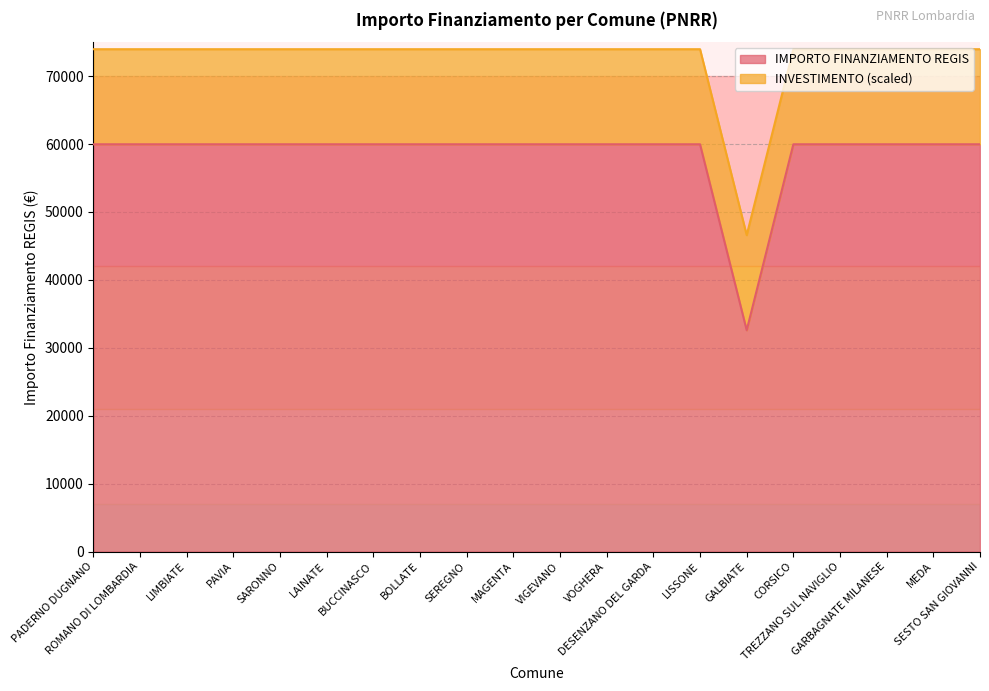

Rank the categories by value from lowest to highest.

GALBIATE, PADERNO DUGNANO, ROMANO DI LOMBARDIA, LIMBIATE, PAVIA, SARONNO, LAINATE, BUCCINASCO, BOLLATE, SEREGNO, MAGENTA, VIGEVANO, VOGHERA, DESENZANO DEL GARDA, LISSONE, CORSICO, TREZZANO SUL NAVIGLIO, GARBAGNATE MILANESE, MEDA, SESTO SAN GIOVANNI